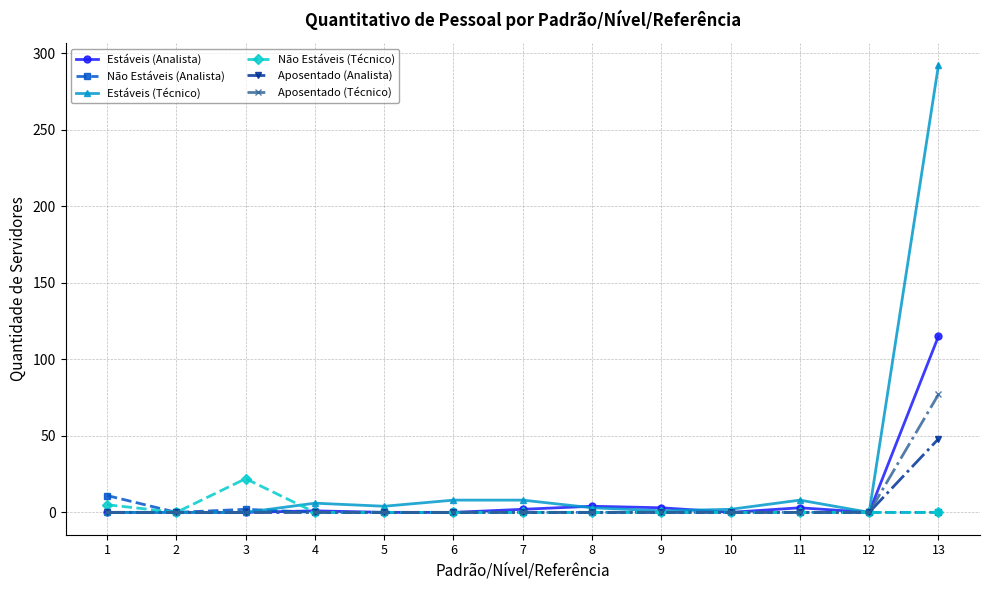

Which series has the largest total across all categories?

Estáveis (Técnico)